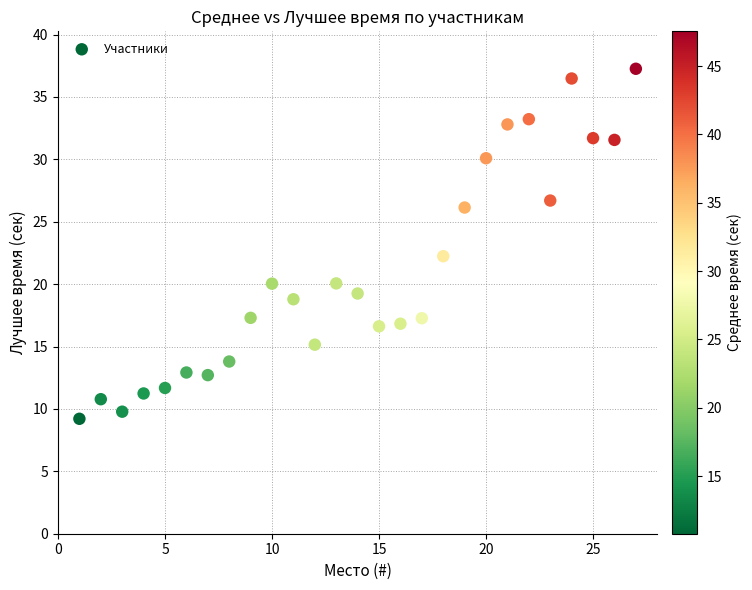

What is the range of X values (max minus min)?

26.0